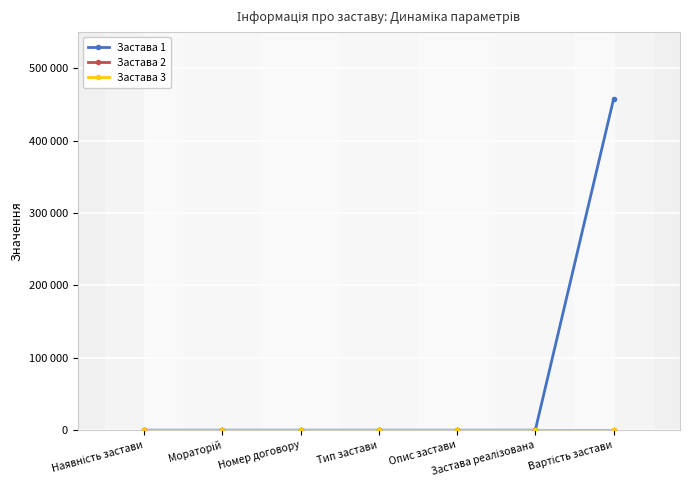

How many categories are shown in the chart?

7